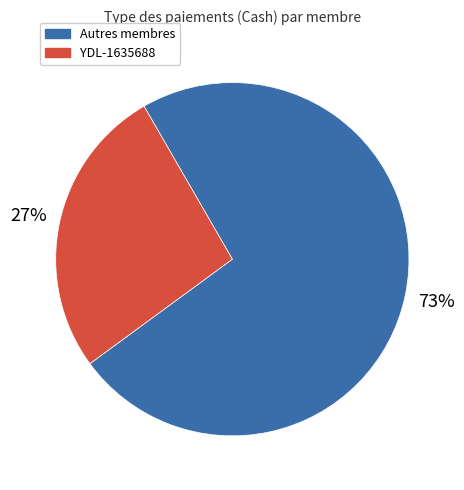

To the nearest percent, what is the average slice percentage?

50%